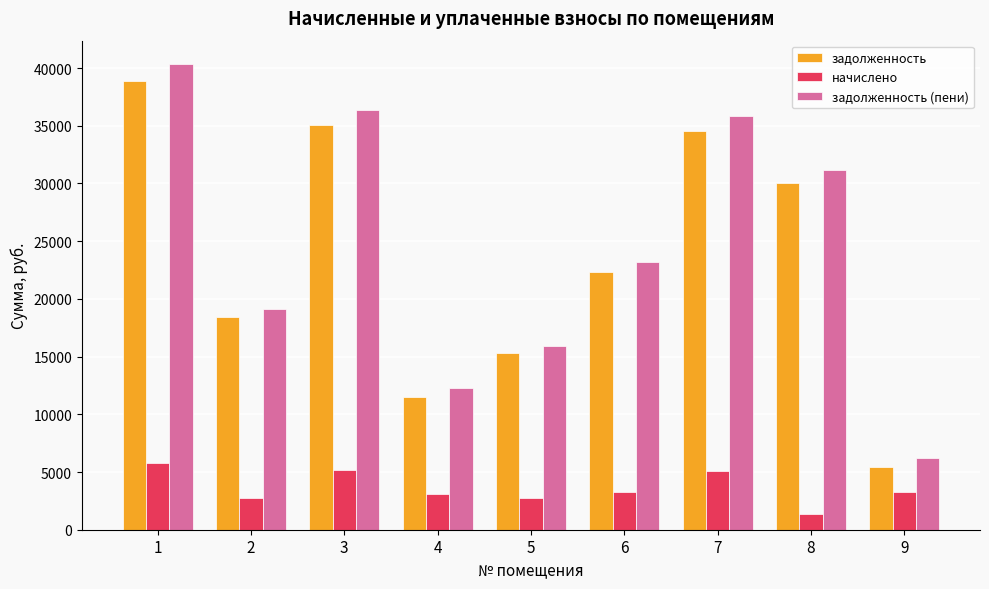

List the series in order of their peak value, highest first.

задолженность (пени), задолженность, начислено